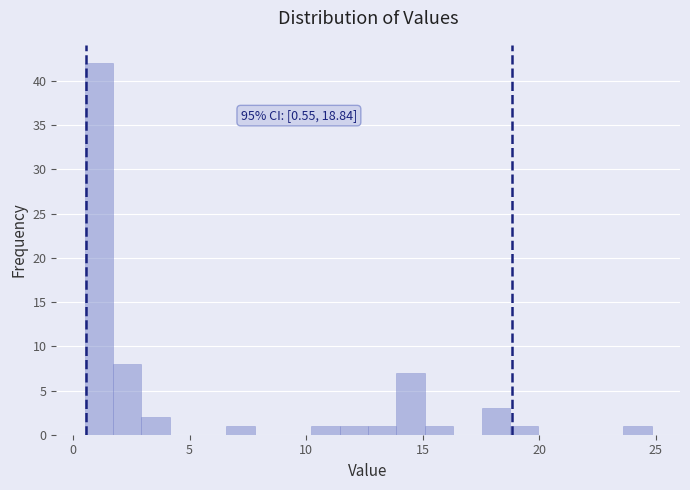

Around what value on the x-axis is the tallest bar? Give the approximate position of its centre, as read against the axis.

1.0